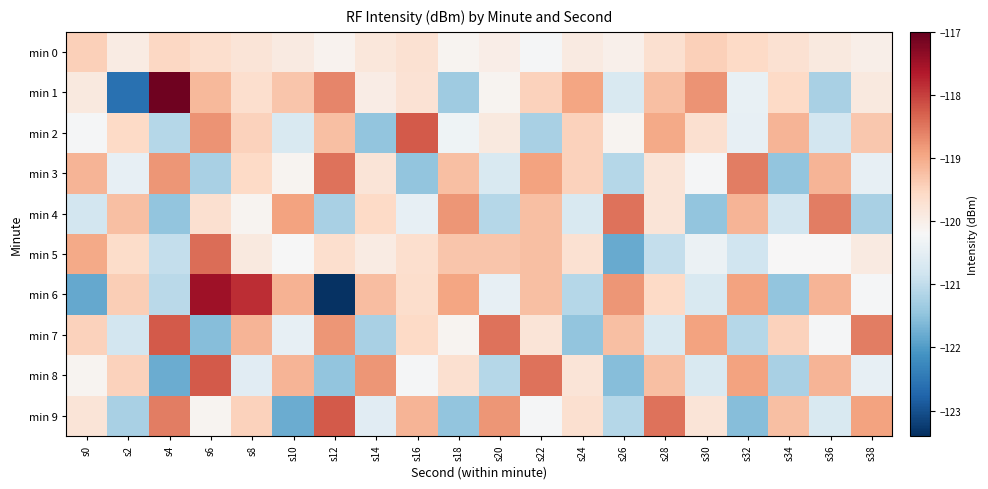

What is the difference between the highest and lowest values at s22?

2.8